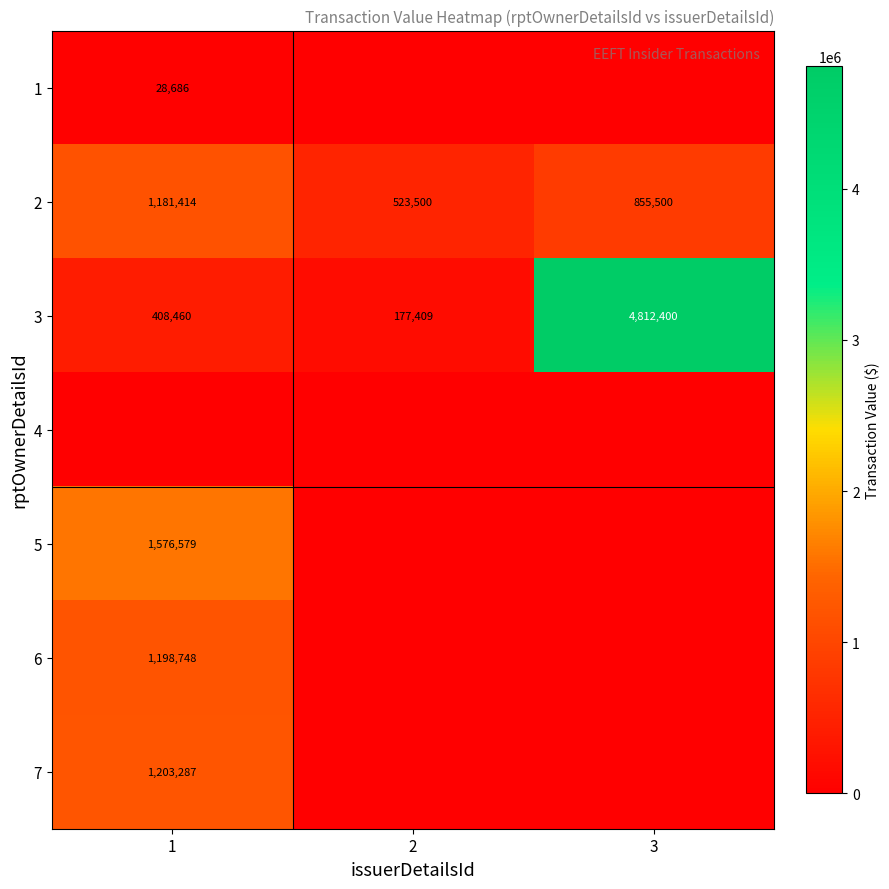

List the labels in order of 3 value, smallest first.

2, 1, 3